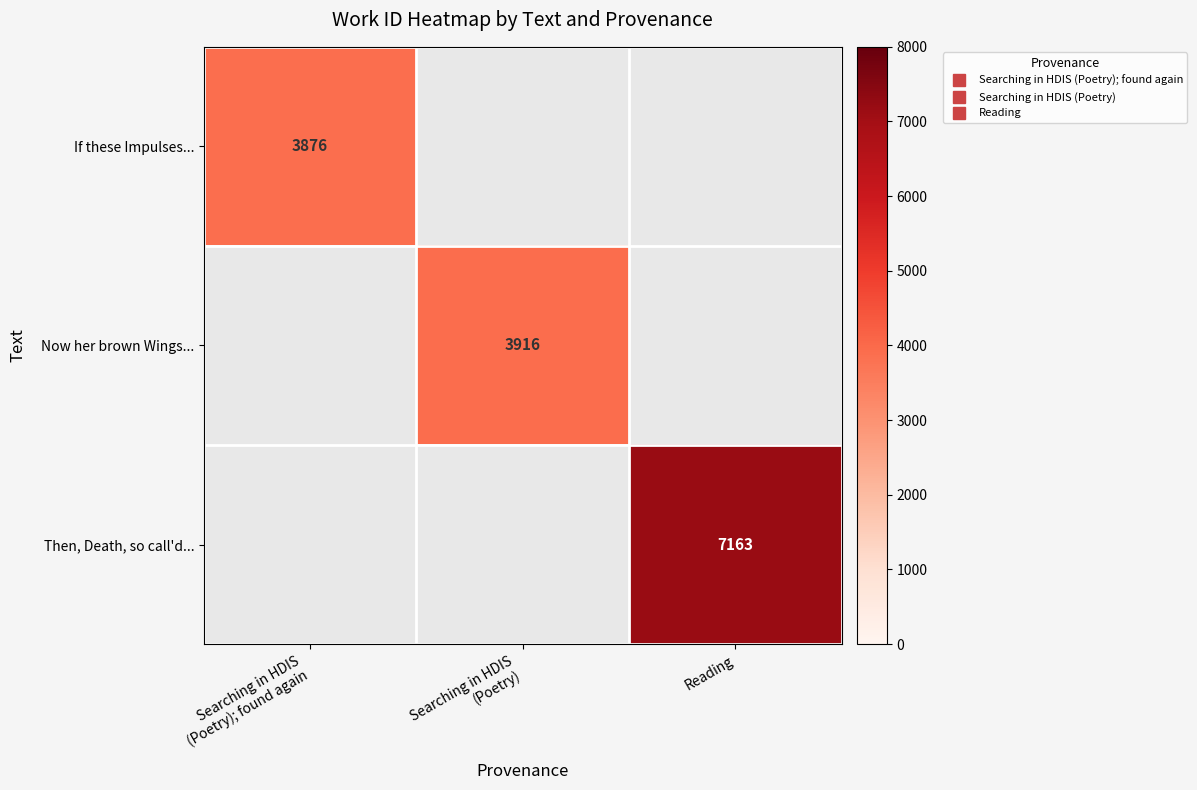

At how many categories does at least one series exceed 5492?

1